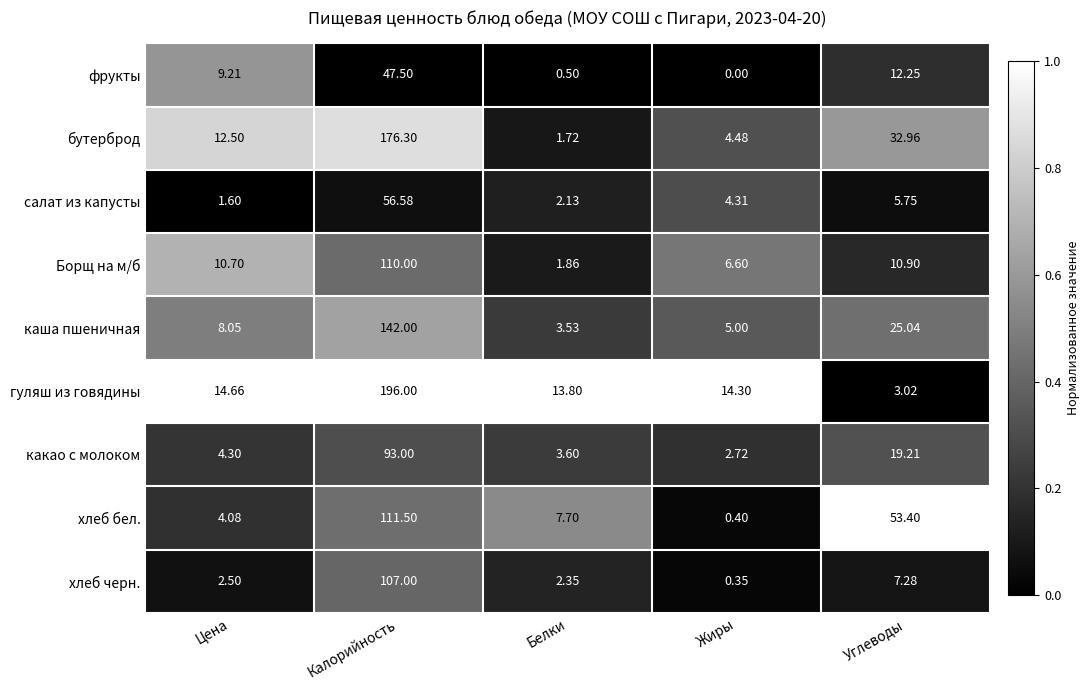

At which label does какао с молоком first exceed 4?

Цена